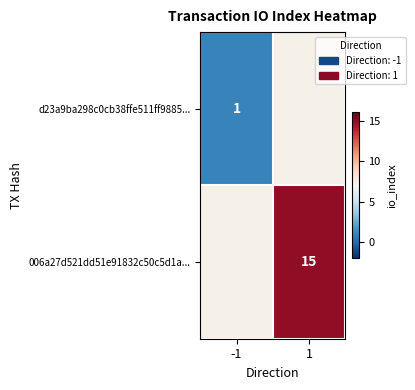

At how many categories does at least one series exceed 1?

1